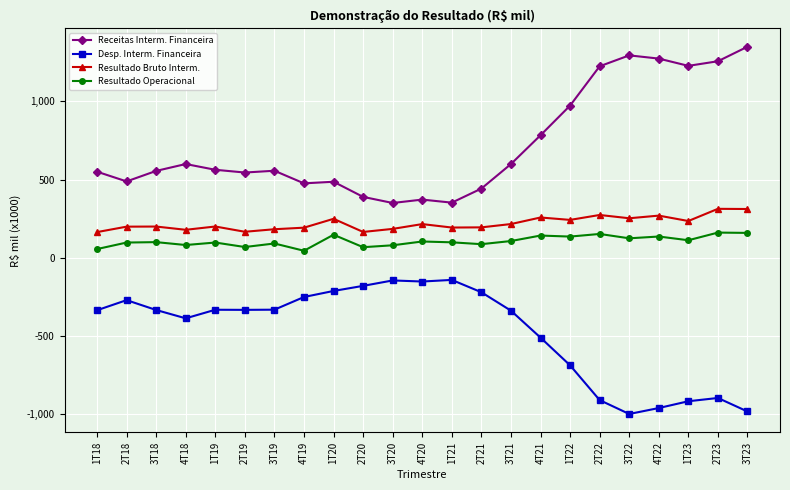

True or false: Resultado Bruto Interm. and Resultado Operacional intersect in this chart.

False